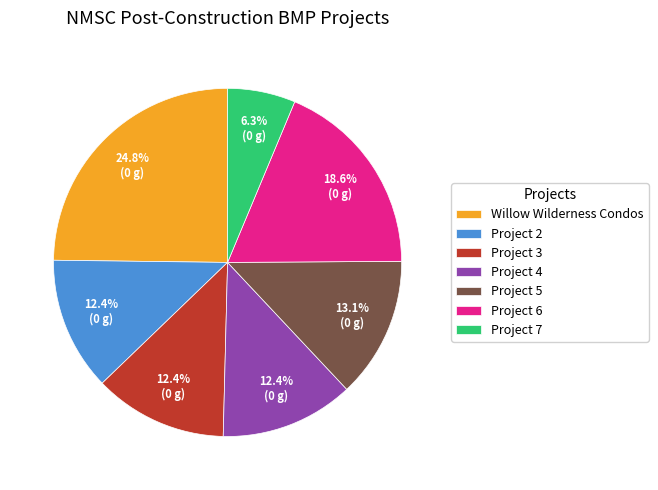

True or false: Project 4 accounts for 21% of the total.

False